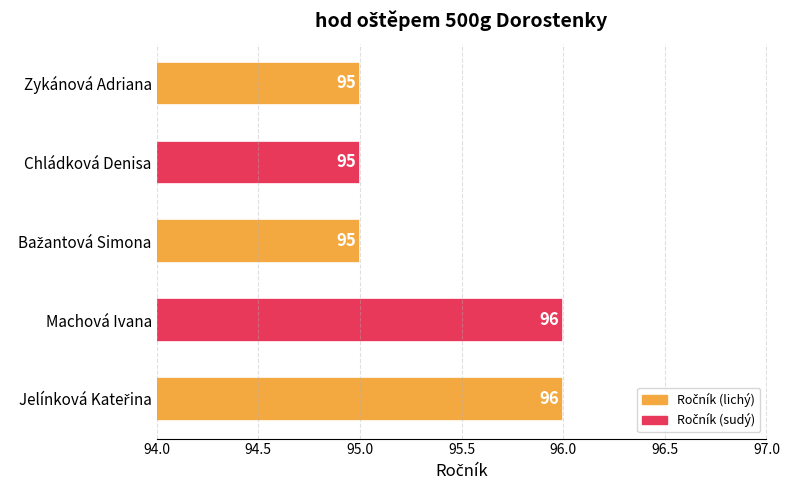

Reading bottom to top, list all the values displayed in this chart.

96	96	95	95	95